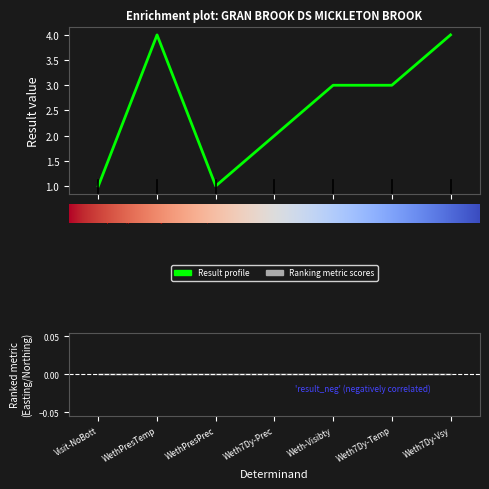

Is it true that the value at Weth-Visibty is 3?

True